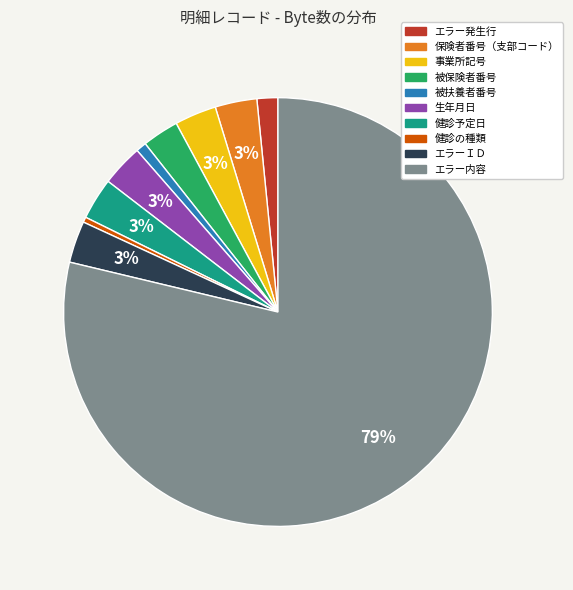

True or false: 保険者番号（支部コード） accounts for 3% of the total.

True